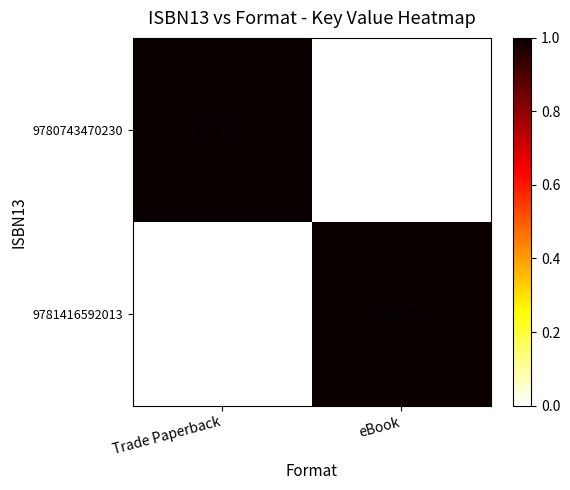

What is the approximate value of 9780743470230 at Trade Paperback, to the nearest 50?

19577750